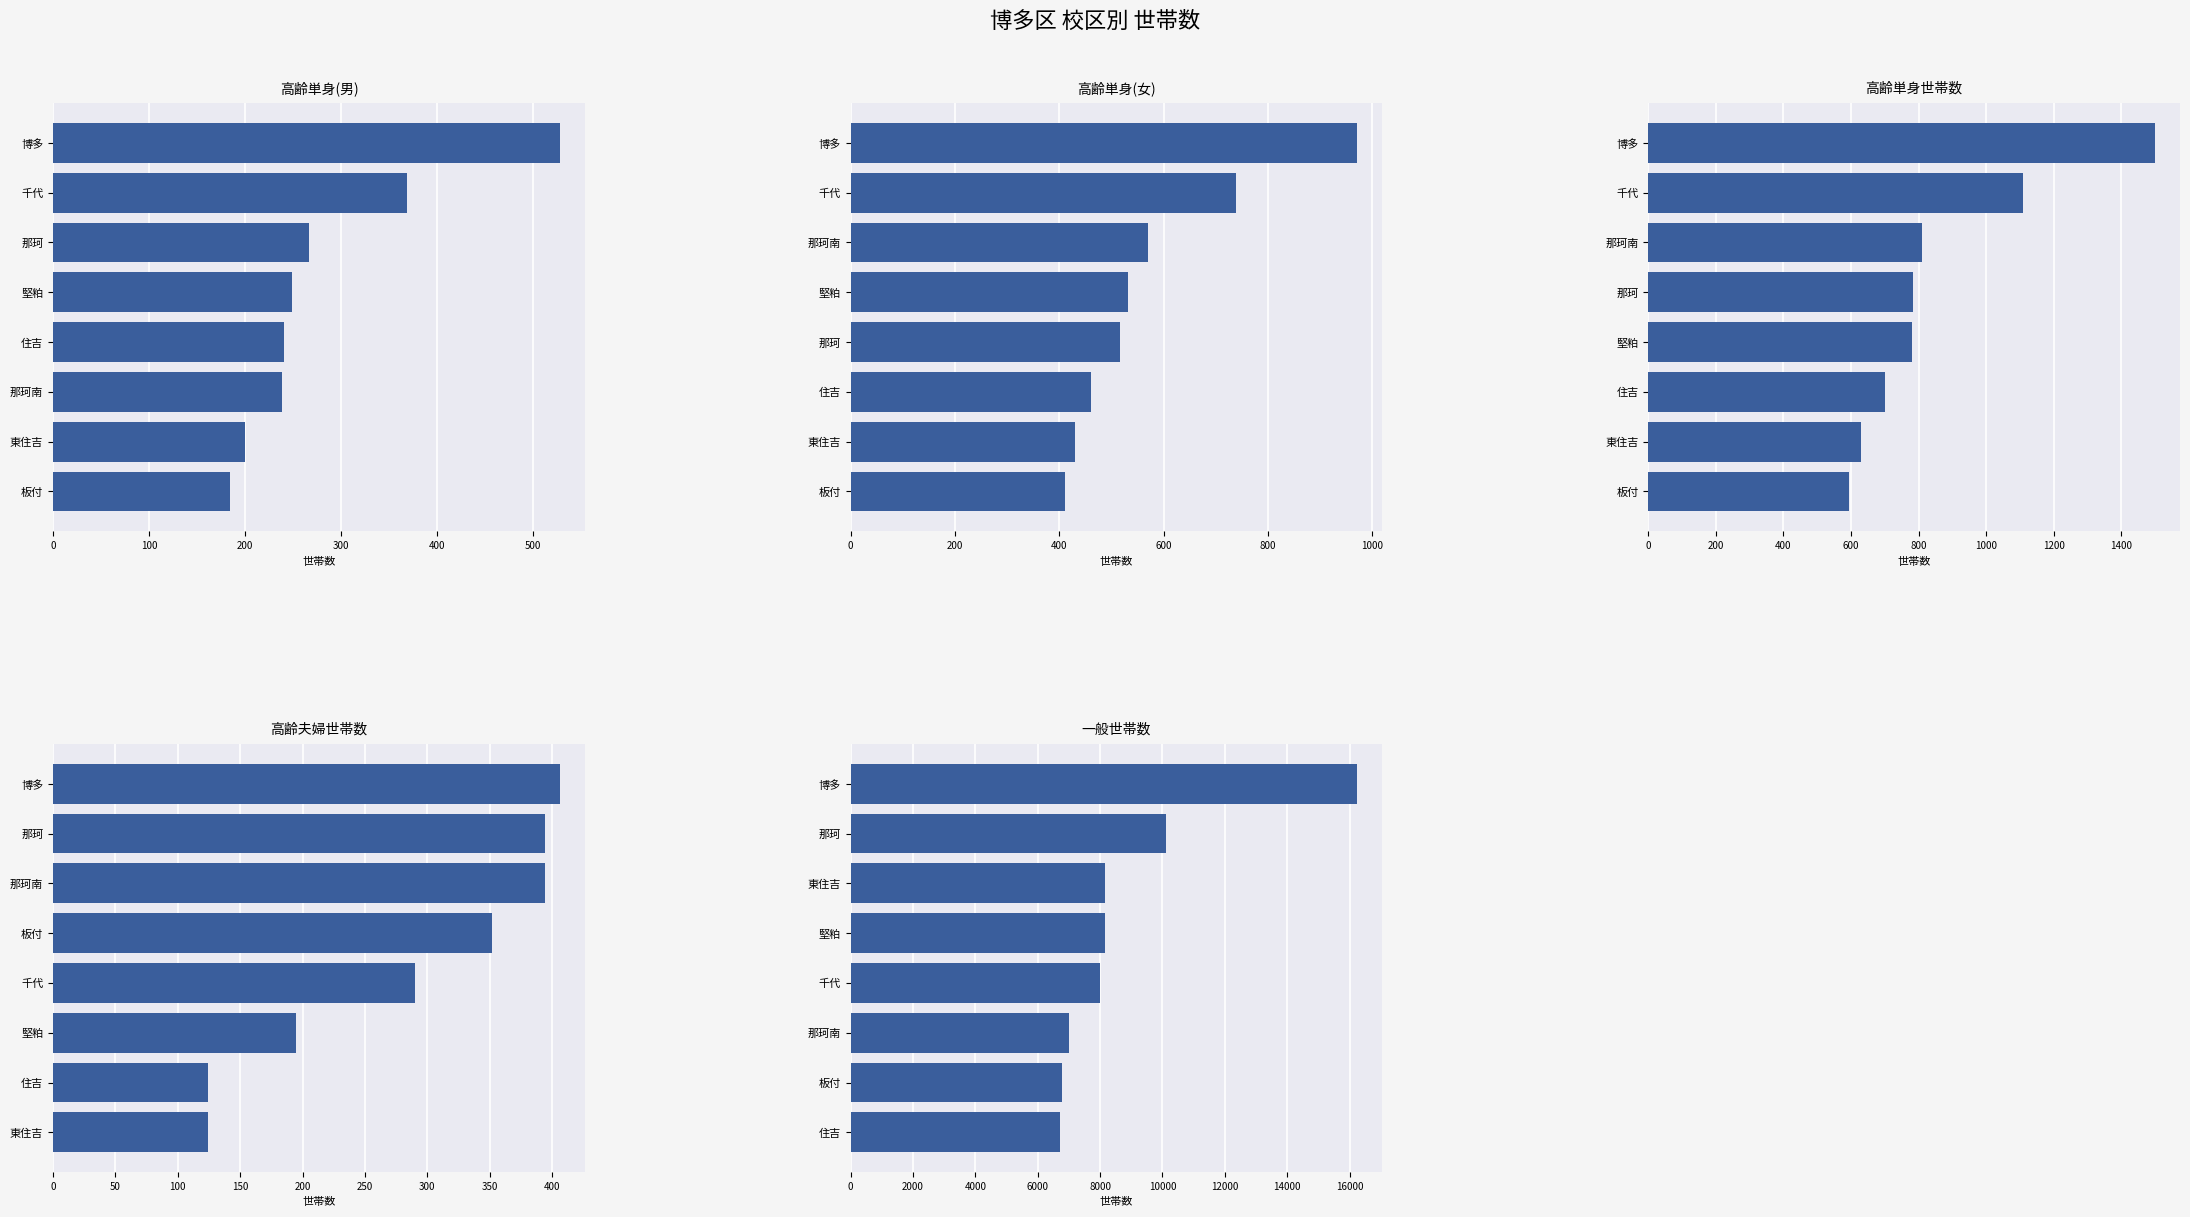

Reading left to right, list all the values displayed in this chart.

高齢単身(男): 184	200	239	241	249	267	369	528
高齢単身(女): 410	430	461	517	531	571	739	971
高齢単身世帯数: 594	630	702	780	784	810	1108	1499
高齢夫婦世帯数: 124	124	195	290	352	394	394	406
一般世帯数: 6721	6790	6996	8006	8154	8156	10104	16241